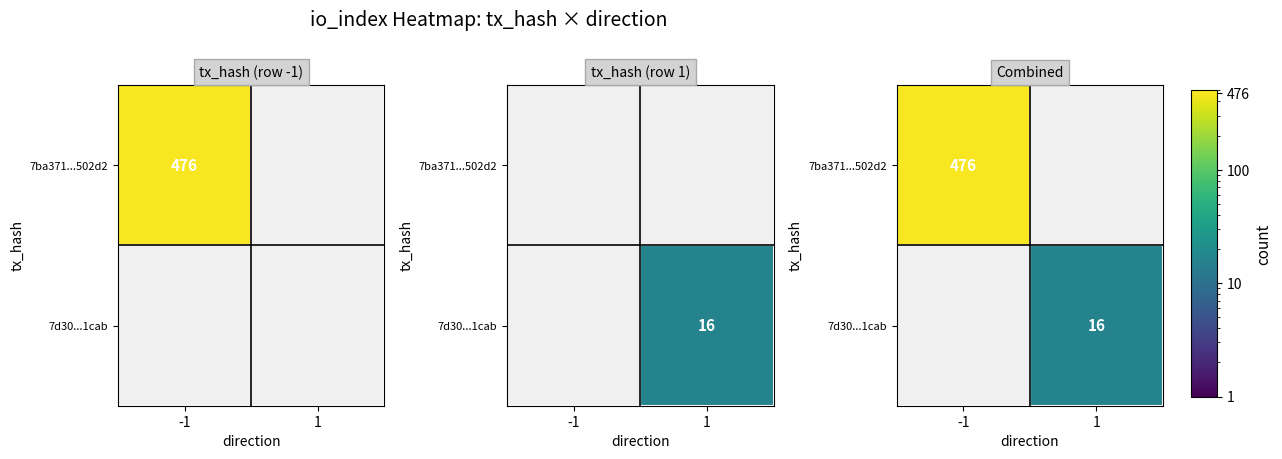

How many values in 7d30...1cab are above zero?

1